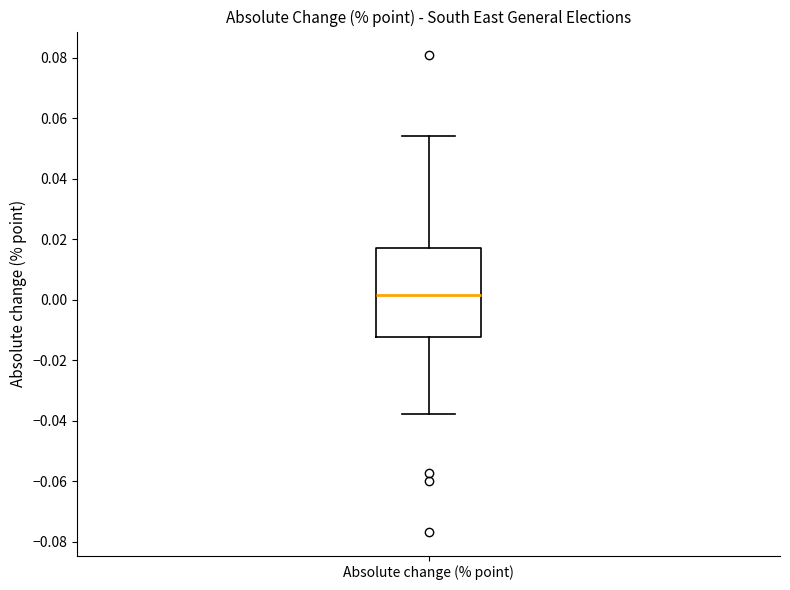

Transcribe this box plot: give where the median line is, the range the box spans, and where the two whiskers end, as read against the y-axis. The values are not printed on the chart, so give them approximately, as read against the axis.

median 0.002, box -0.012 to 0.018, whiskers -0.038 to 0.054